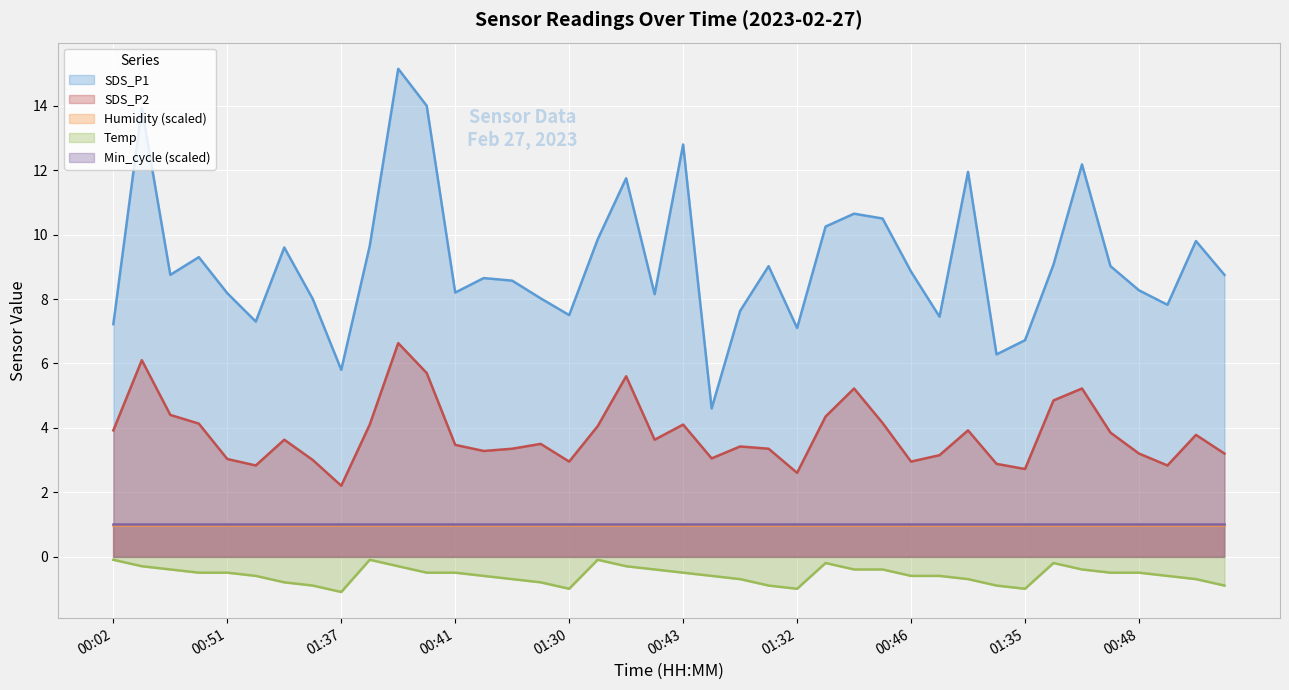

Which series has the largest range (max minus min)?

SDS_P1